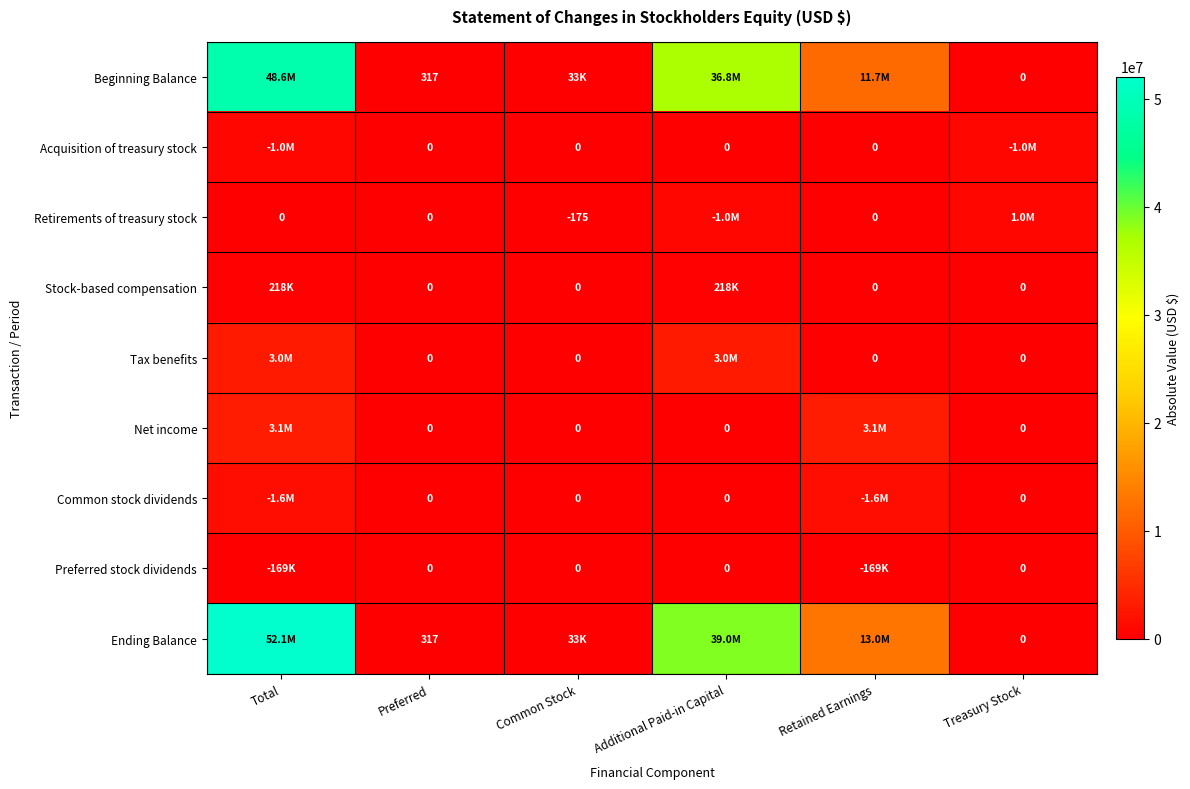

At which category is the sum across all series the highest?

Total